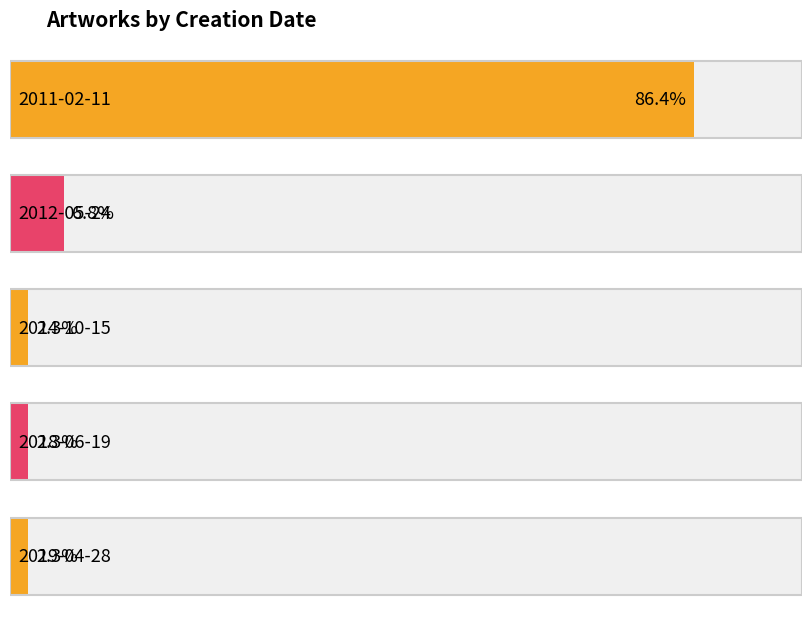

Approximately how many times larger is the value at 2018-06-19 compared to 2019-04-28?

1.0